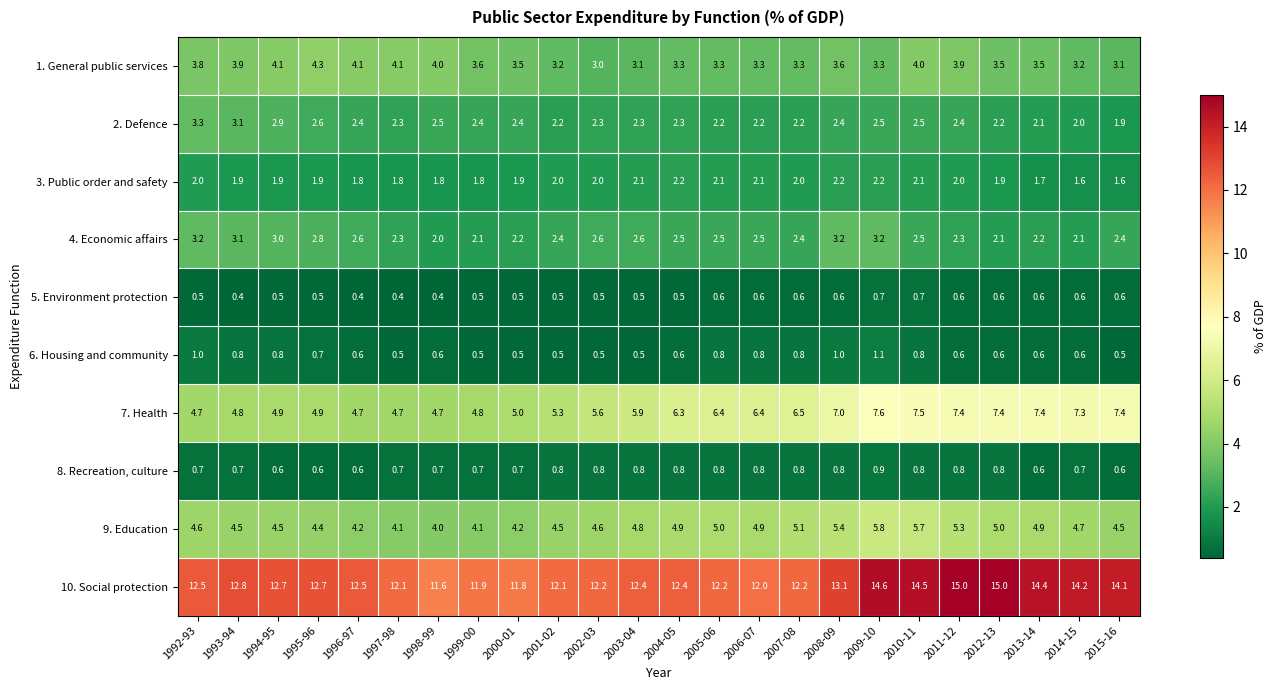

True or false: 9. Education has a value of 4.2 at 2000-01.

True